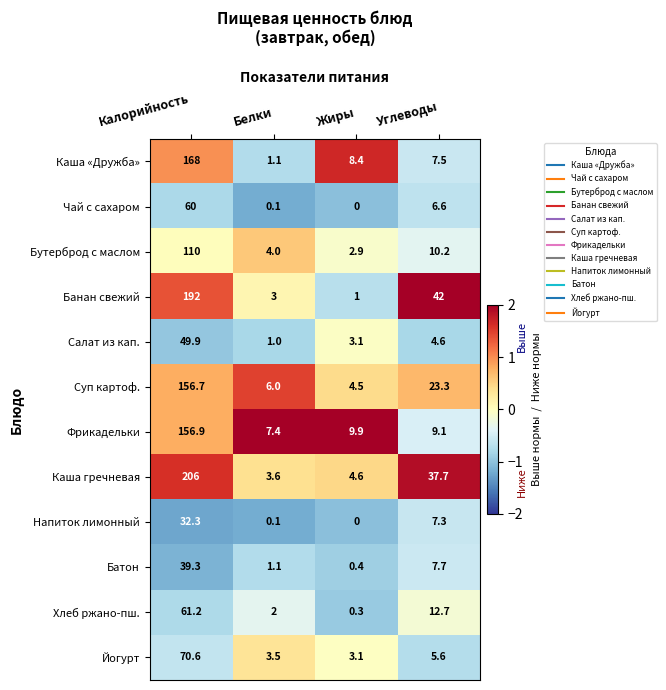

At which category is the sum across all series the highest?

Калорийность